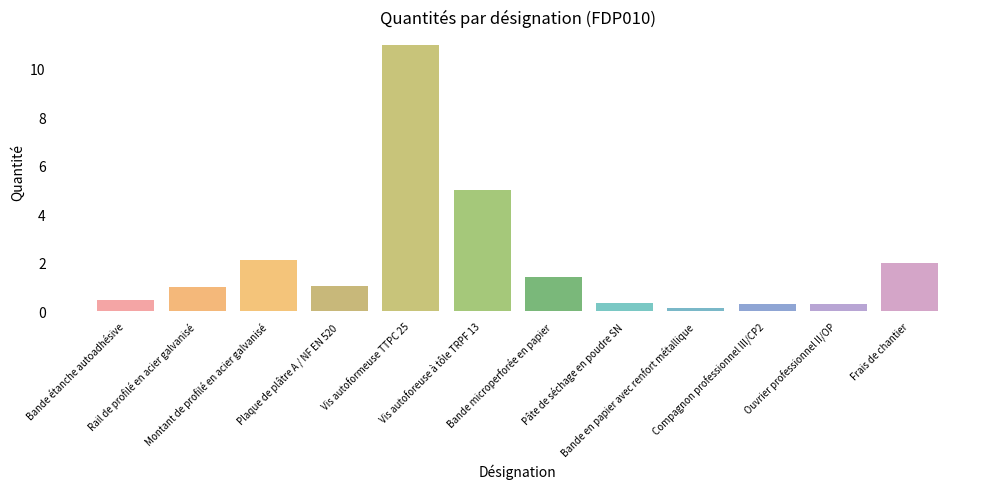

What is the average value?

2.1